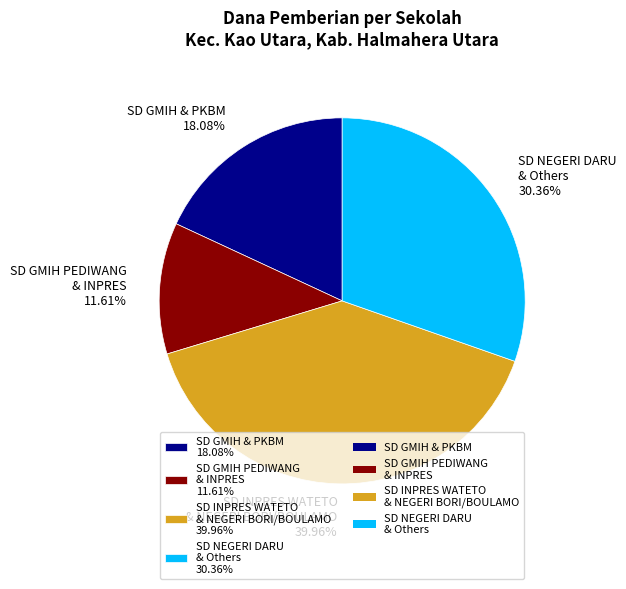

Is there a majority slice in this chart?

No